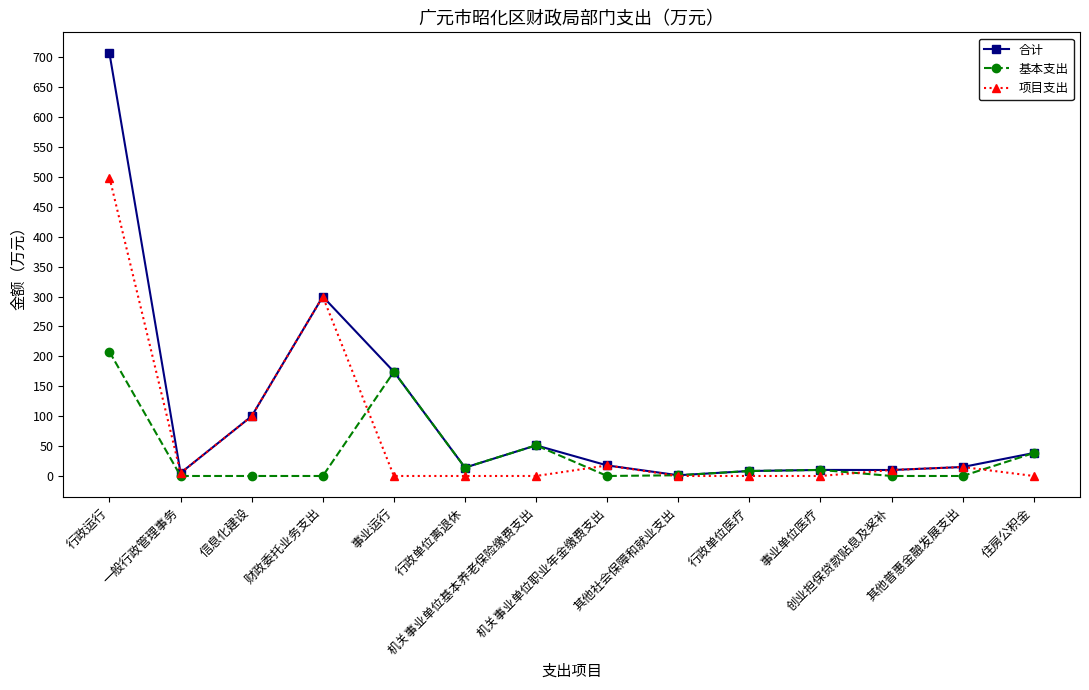

Rank the series by their average value, from lowest to highest.

基本支出, 项目支出, 合计